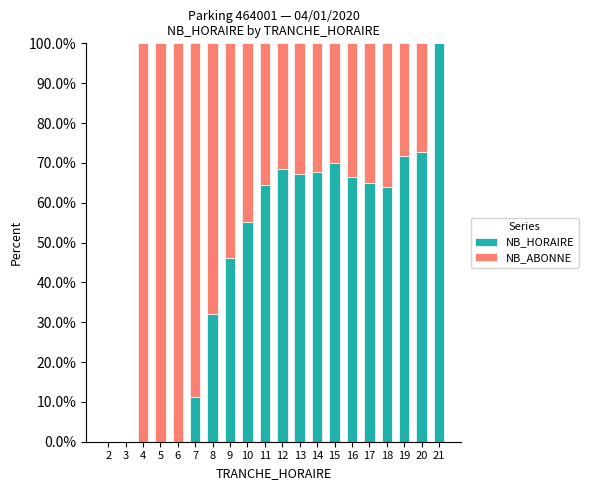

At which label does NB_HORAIRE reach its peak?

21